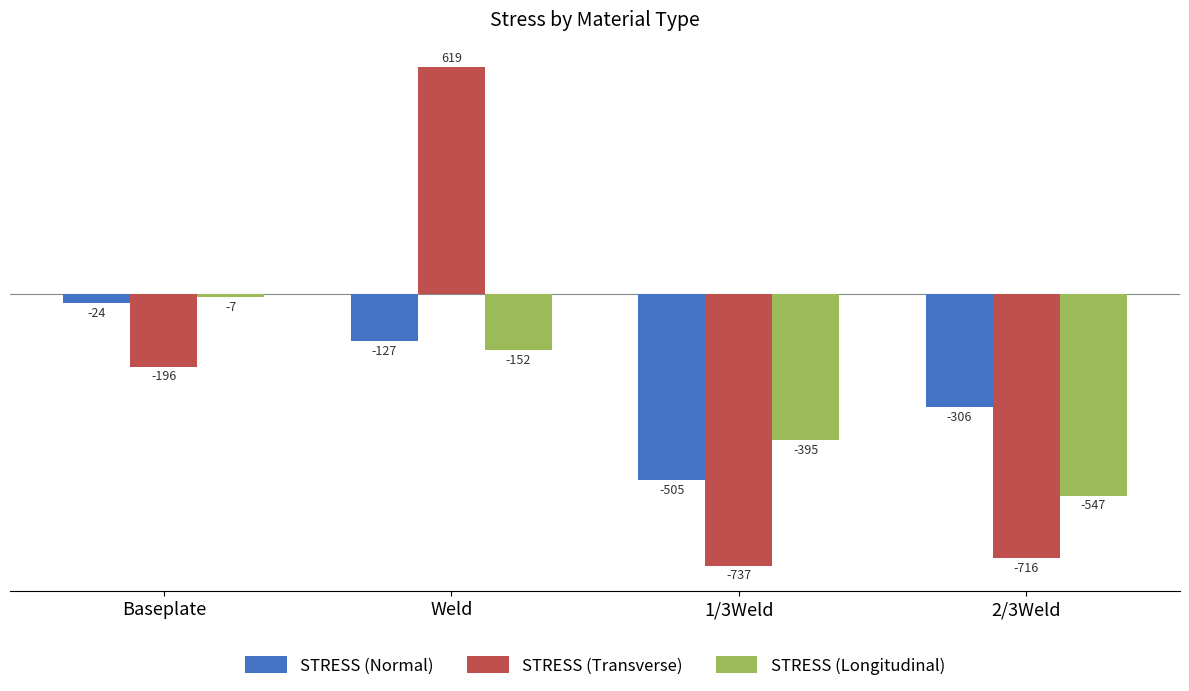

Which category has the highest value across all series?

Weld